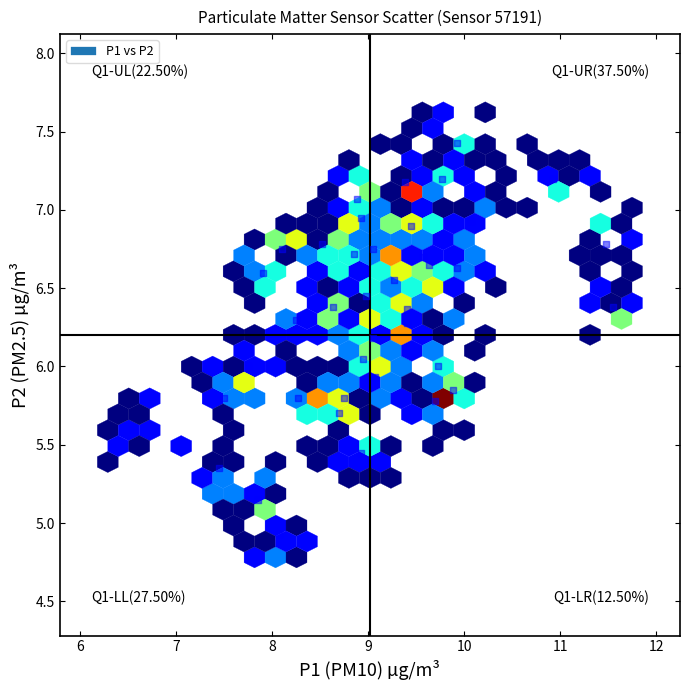

What is the range of Y values (max minus min)?

2.5